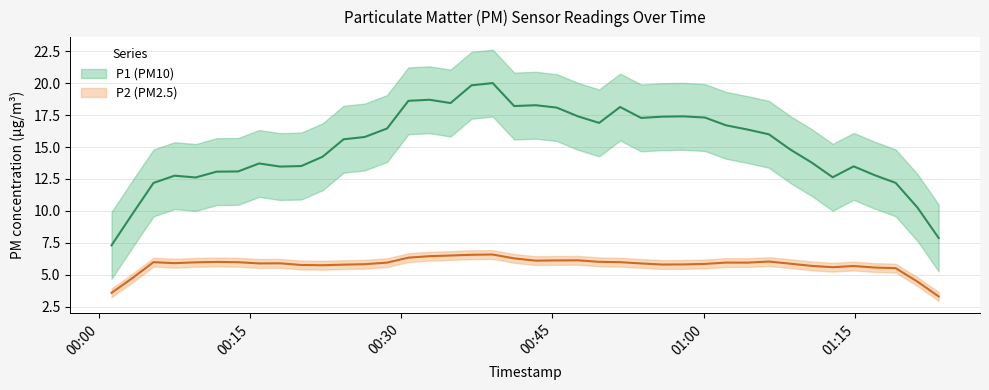

Between 8 and 21, which series saw the biggest shift?

P1